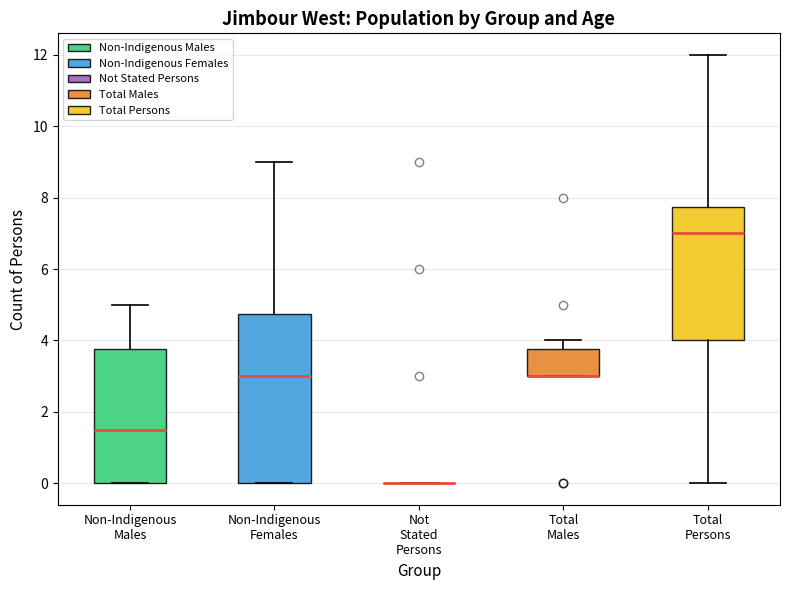

Reading left to right, read every box against the y-axis: the position of its median line, the range the box covers, and the ends of its whiskers. The values are not printed on the chart, so give them approximately, as read against the axis.

Non-Indigenous Males: median 1.6, box 0.0 to 3.8, whiskers 0.0 to 5.0
Non-Indigenous Females: median 3.0, box 0.0 to 4.8, whiskers 0.0 to 9.0
Not Stated Persons: box collapsed to a line at 0.0, whiskers 0.0 to 0.0
Total Males: median 3.0 (drawn on the box's lower edge), box 3.0 to 3.8, whiskers 3.0 to 4.0
Total Persons: median 7.0, box 4.0 to 7.8, whiskers 0.0 to 12.0